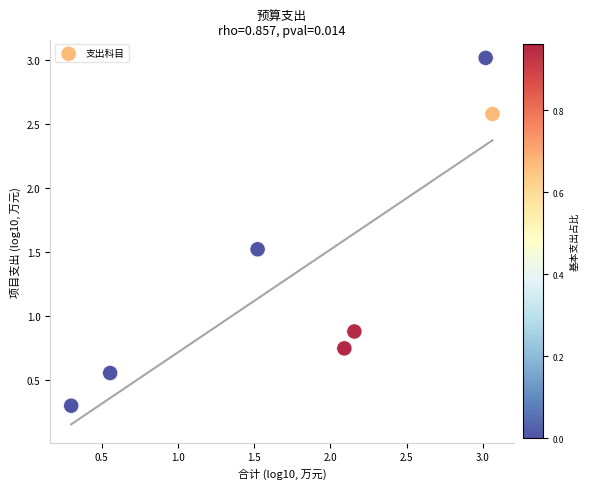

What is the range of X values (max minus min)?

2.8